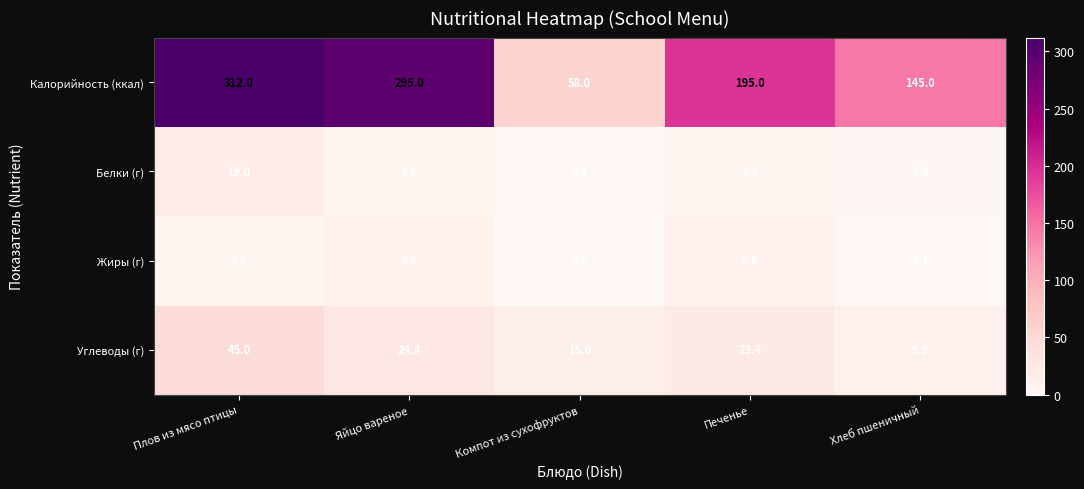

The Углеводы (г) series shows 9.9 at Хлеб пшеничный. True or false?

True